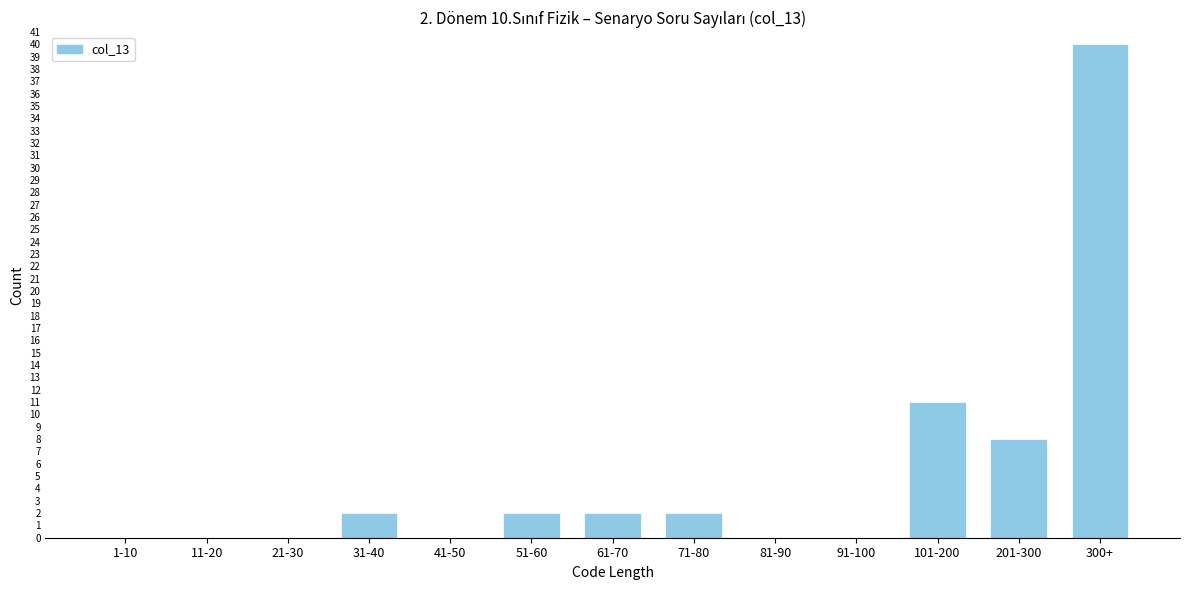

Reading left to right, what are all the values shown in this chart?

1-10=0	11-20=0	21-30=0	31-40=2	41-50=0	51-60=2	61-70=2	71-80=2	81-90=0	91-100=0	101-200=11	201-300=8	300+=40